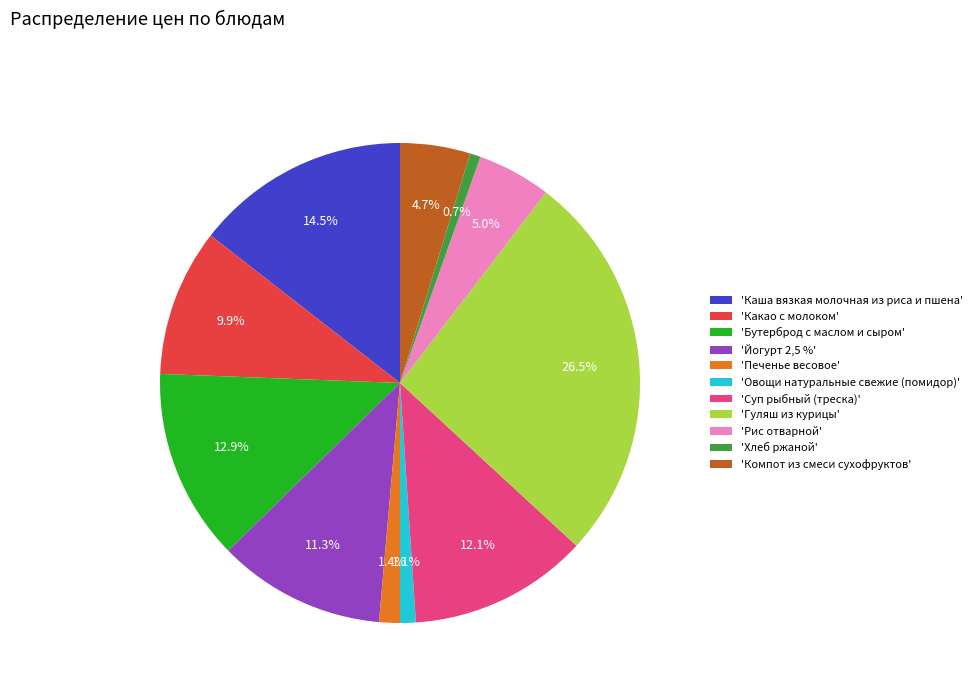

Which slice is the largest?

'Гуляш из курицы'